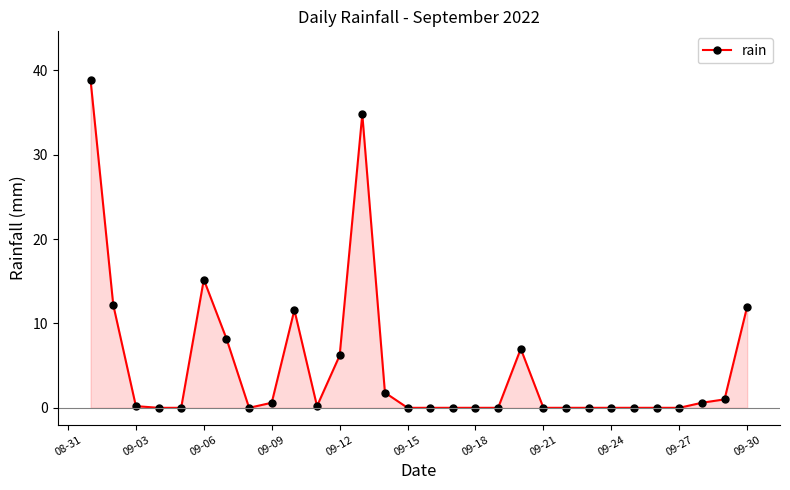

What is the difference between the maximum and minimum values?

38.8